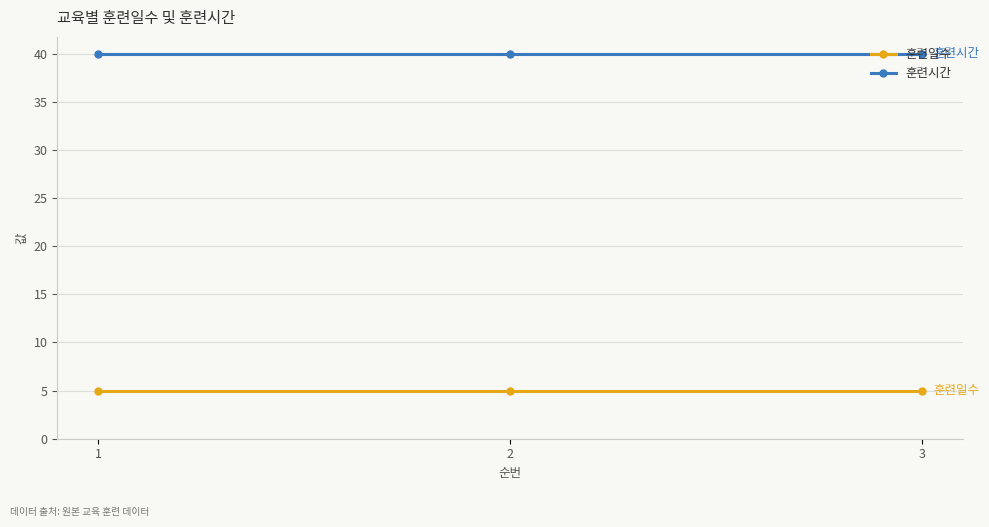

List the series in order of their peak value, highest first.

훈련시간, 훈련일수